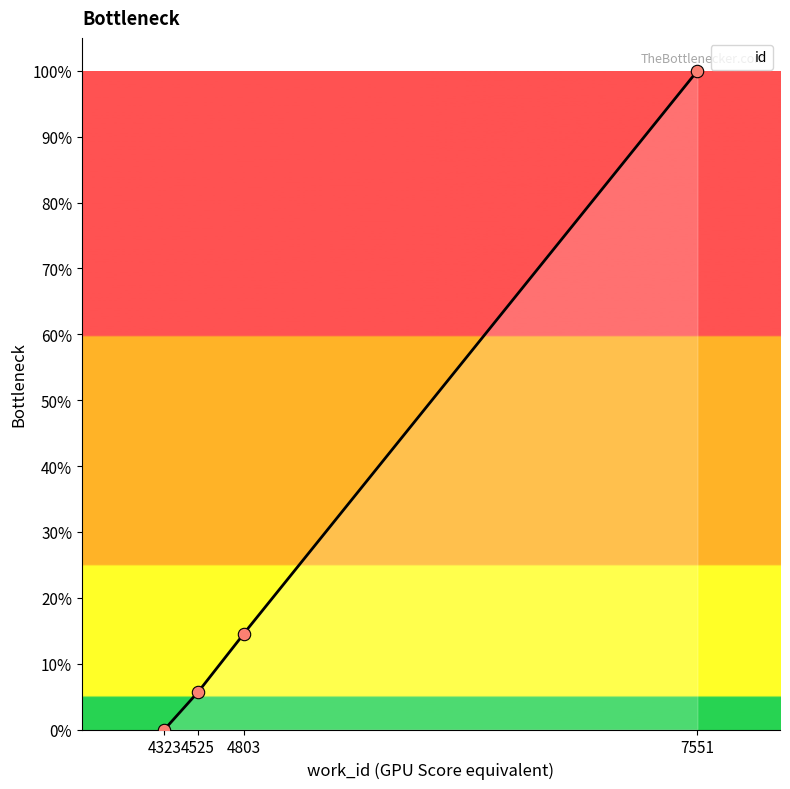

What is the ratio of the value at 4803 to the value at 7551?

0.1